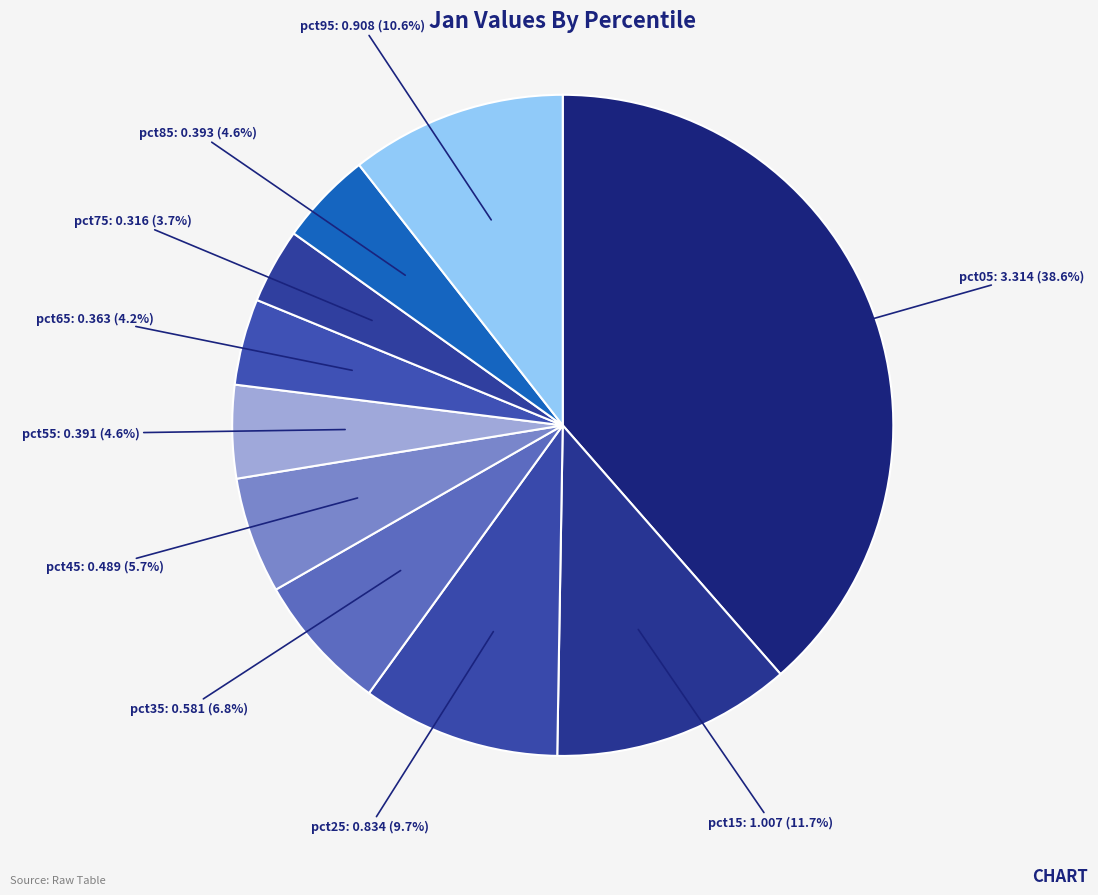

Rank the categories by value from highest to lowest.

pct05, pct15, pct95, pct25, pct35, pct45, pct85, pct55, pct65, pct75